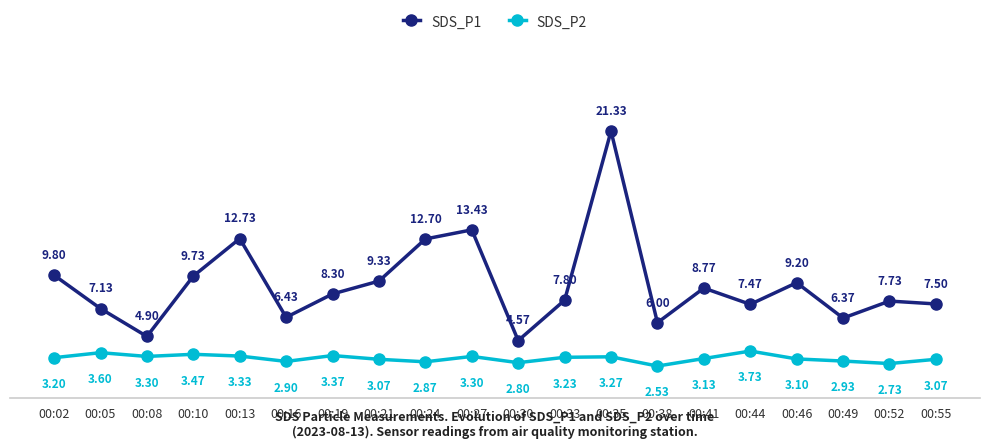

What is the total value across all series at 00:21?

12.4